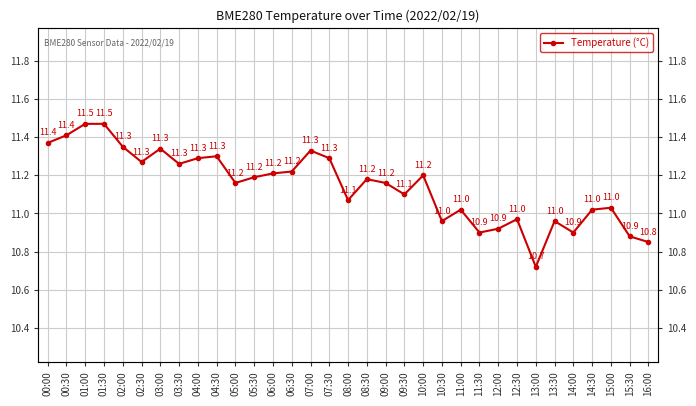

How many points are lower than both their immediate neighbors (excluding endpoints)?

9